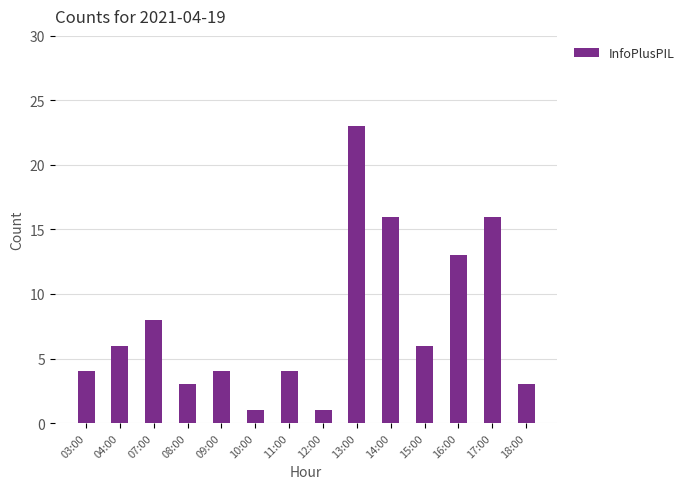

At which label is the value closest to 12?

16:00